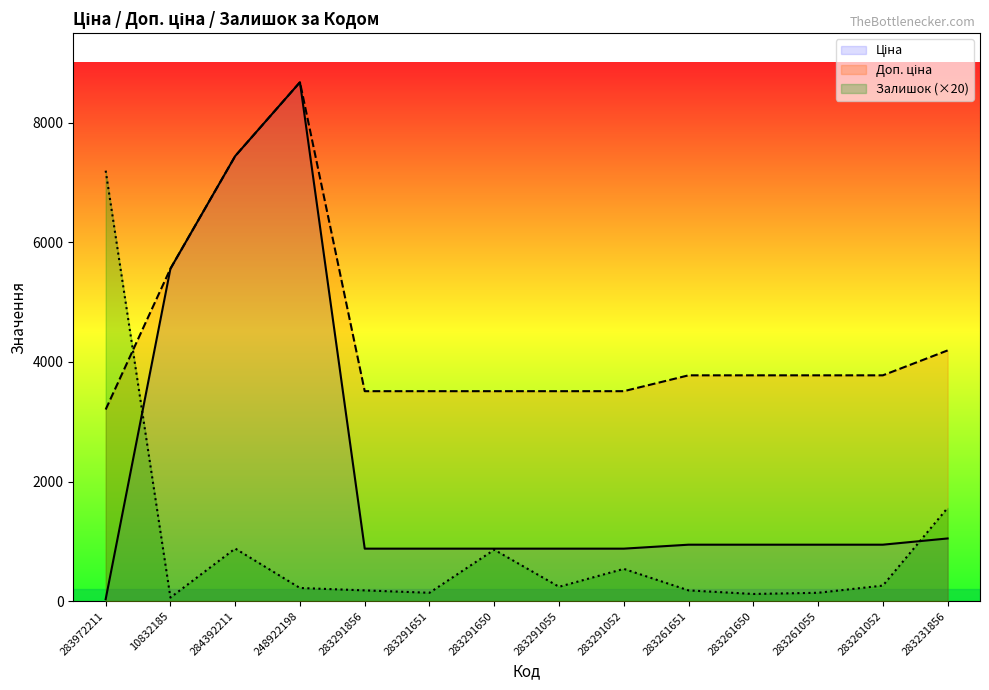

The Залишок series shows 1154.8 at 283291650. True or false?

False